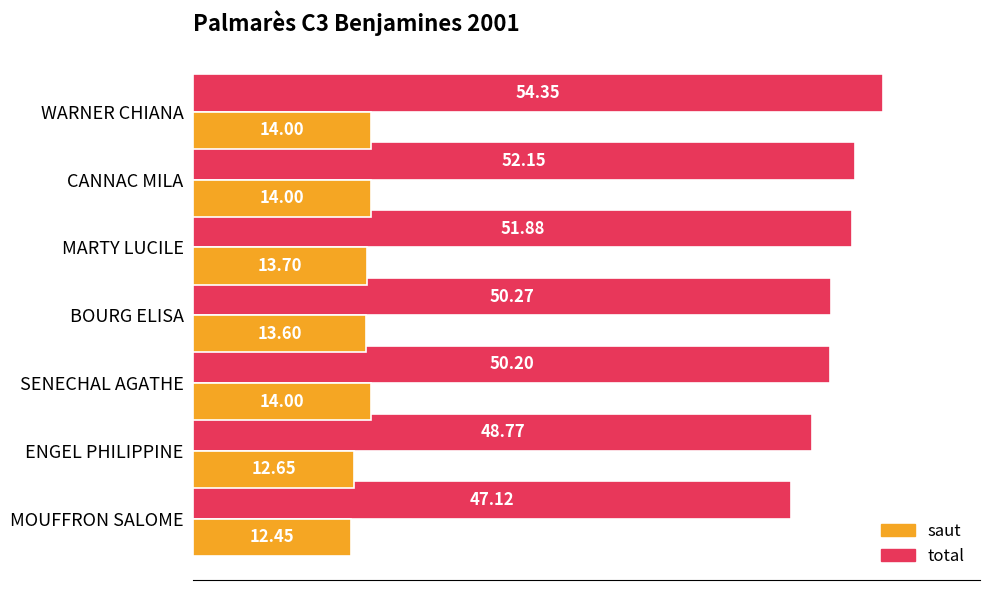

What is the highest value of the total series?

54.4